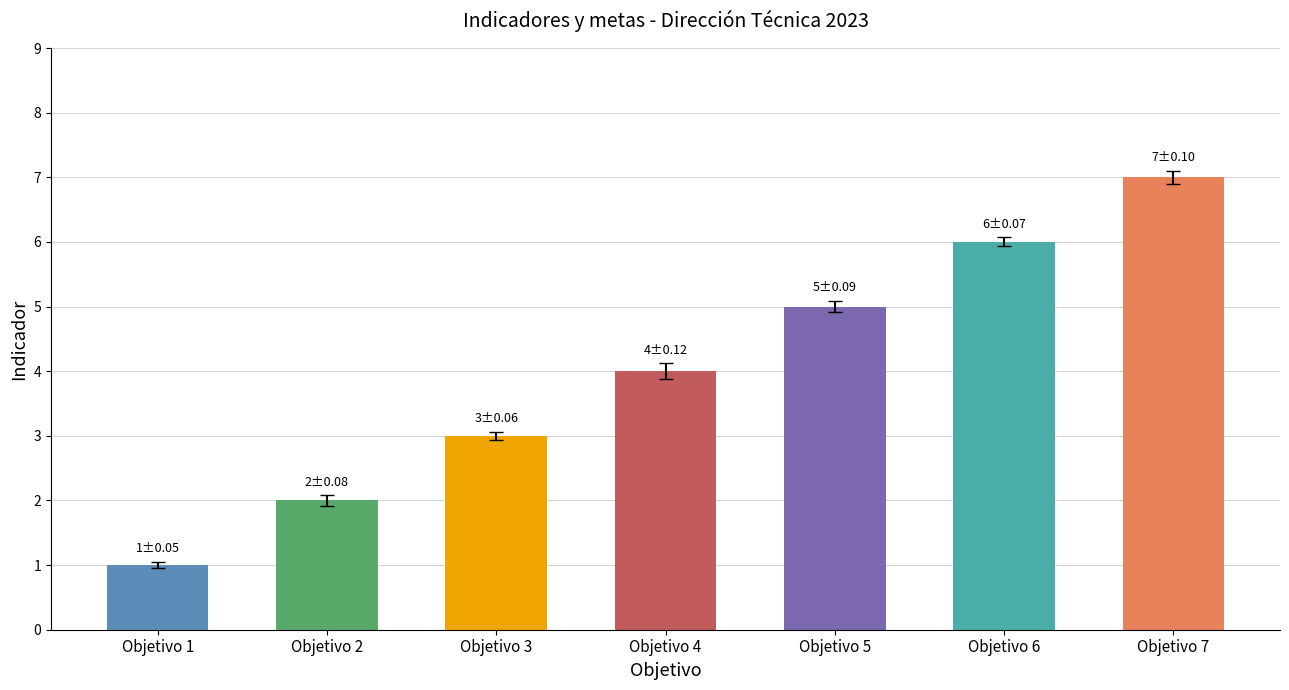

Between Objetivo 6 and Objetivo 2, which is larger?

Objetivo 6